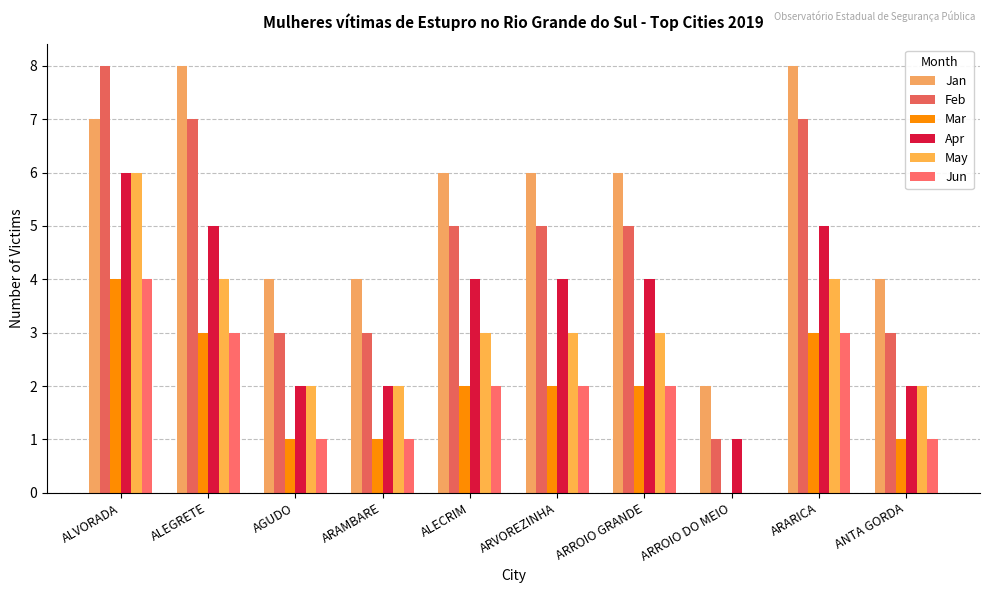

At ARROIO DO MEIO, list the series in order from smallest to largest.

Mar, May, Jun, Feb, Apr, Jan